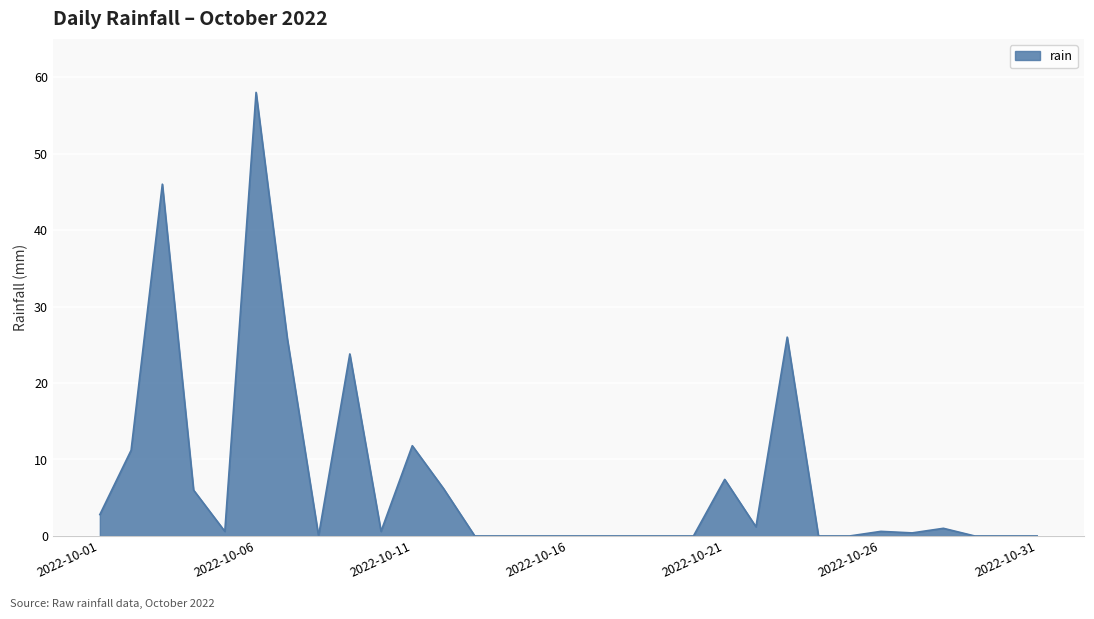

What is the maximum value shown in the chart?

58.0